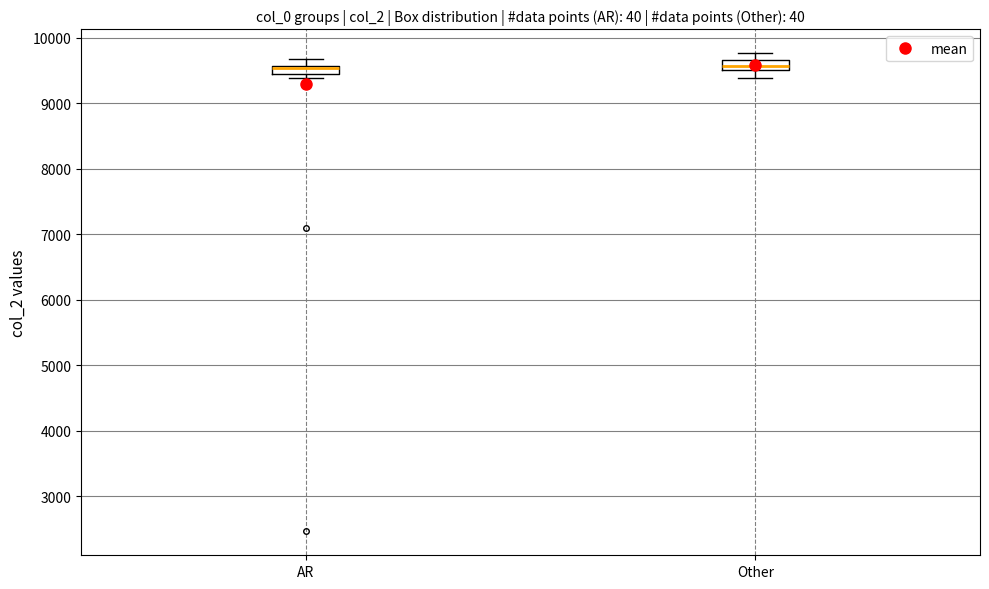

Where is the lower edge of the box for AR on the y-axis? The values are not printed on the chart, so give them approximately, as read against the axis.

9400